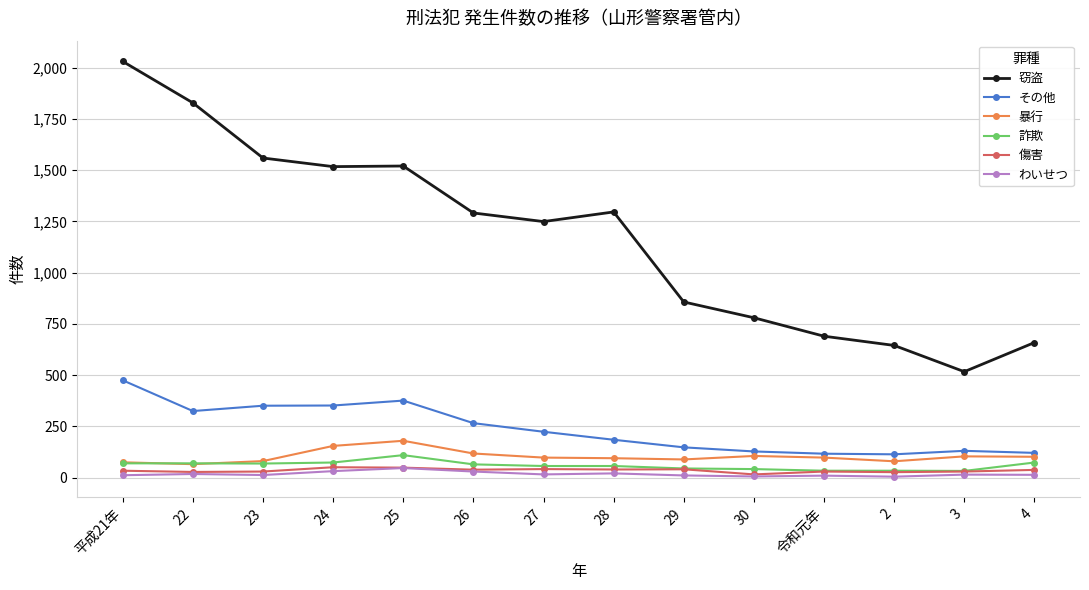

What are all the series names shown in the legend?

窃盗, その他, 暴行, 詐欺, 傷害, わいせつ